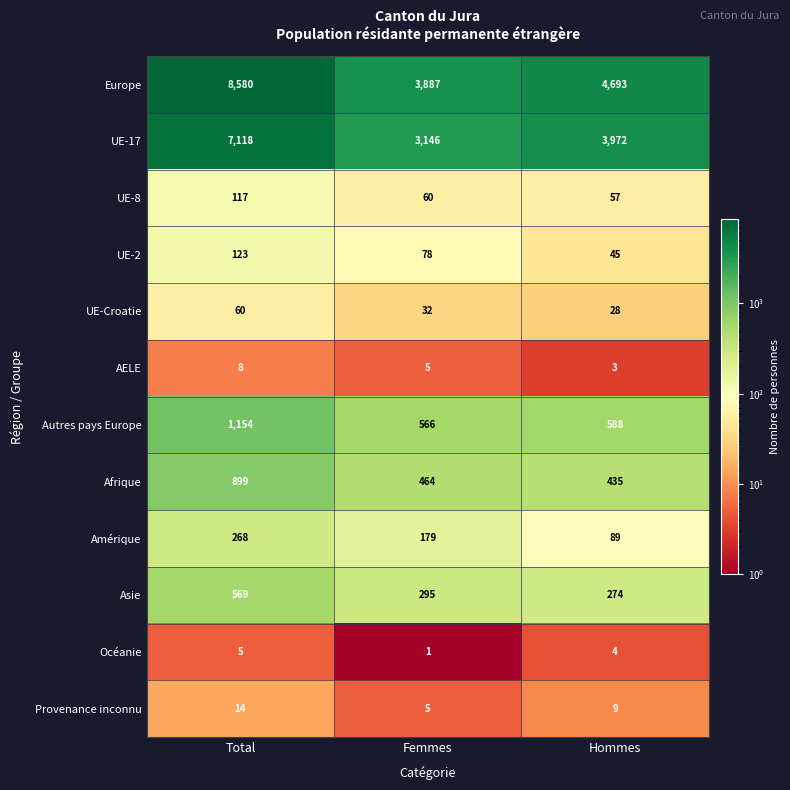

What is the difference between the maximum and minimum values in the Afrique series?

464